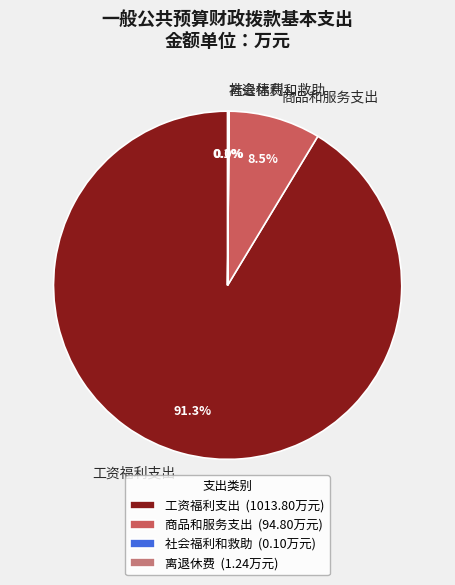

To the nearest percent, what is the average slice percentage?

25%